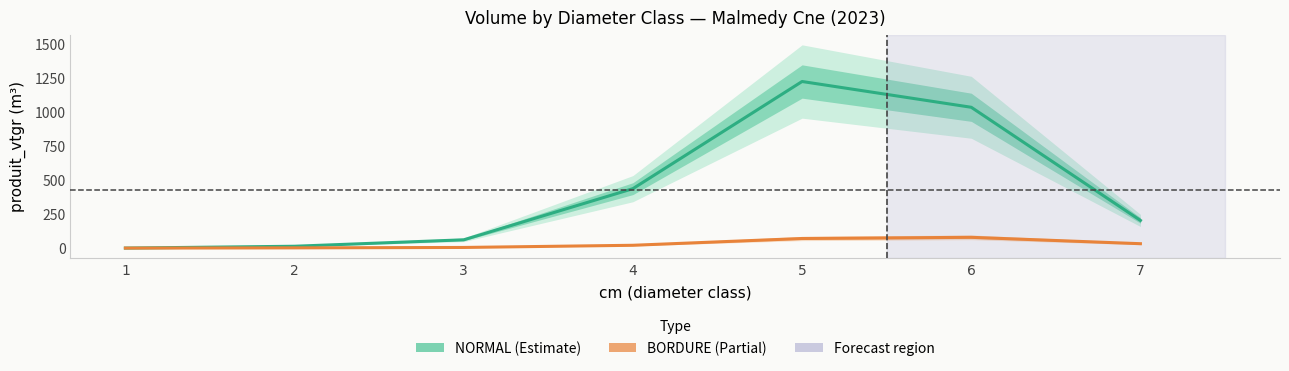

True or false: NORMAL (Estimate) and BORDURE (Partial) cross at least once.

False